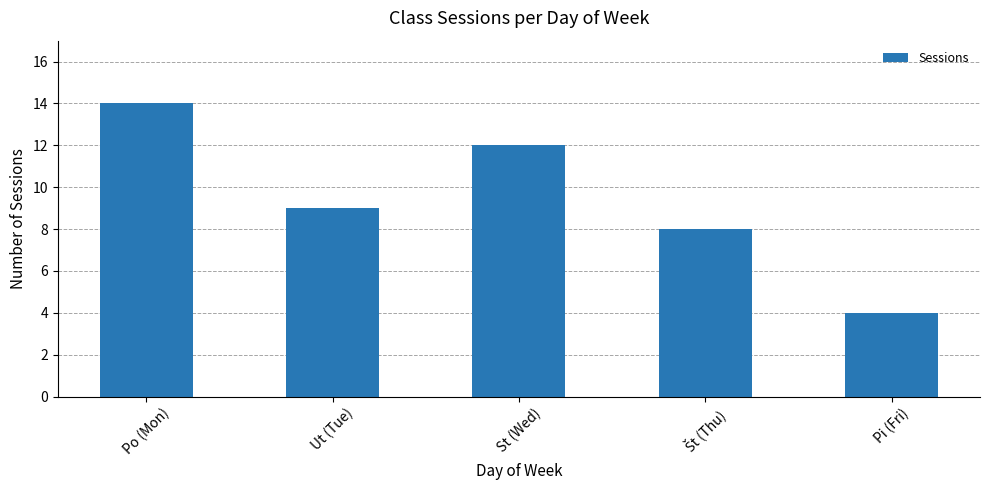

Which category has the highest value across all series?

Po (Mon)